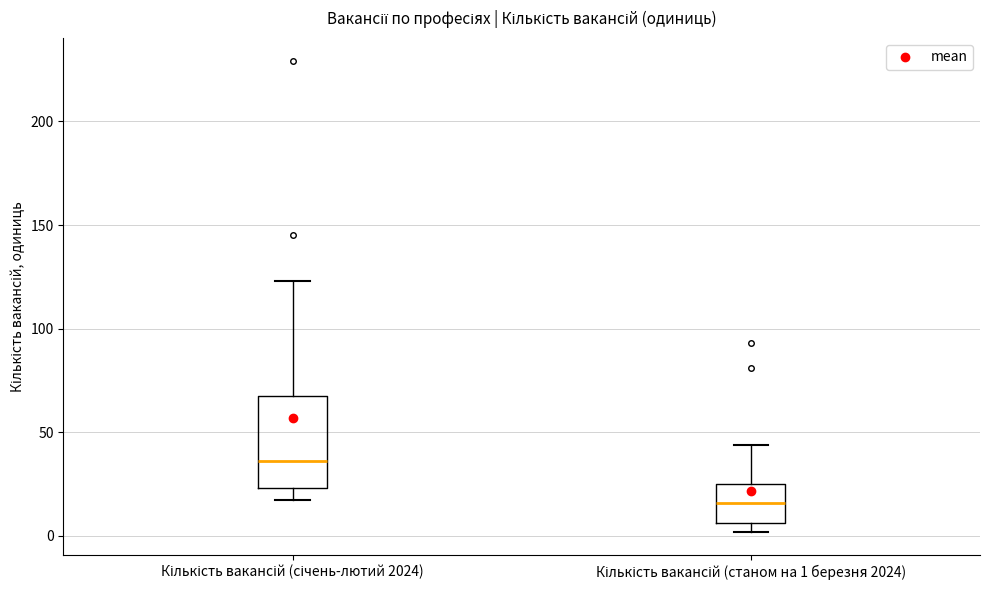

Which box's median line is the lowest?

Кількість вакансій (станом на 1 березня 2024)